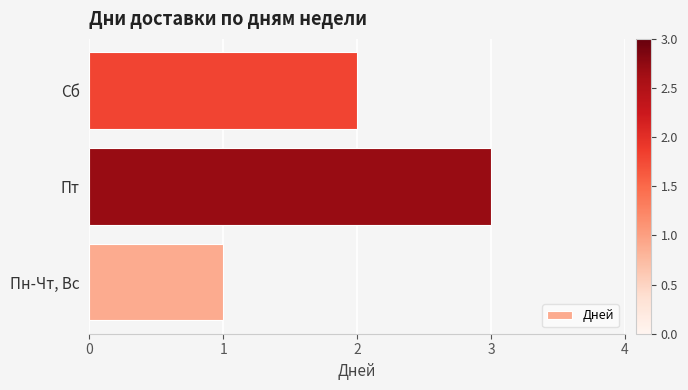

Which has a higher value, Пт or Сб?

Пт